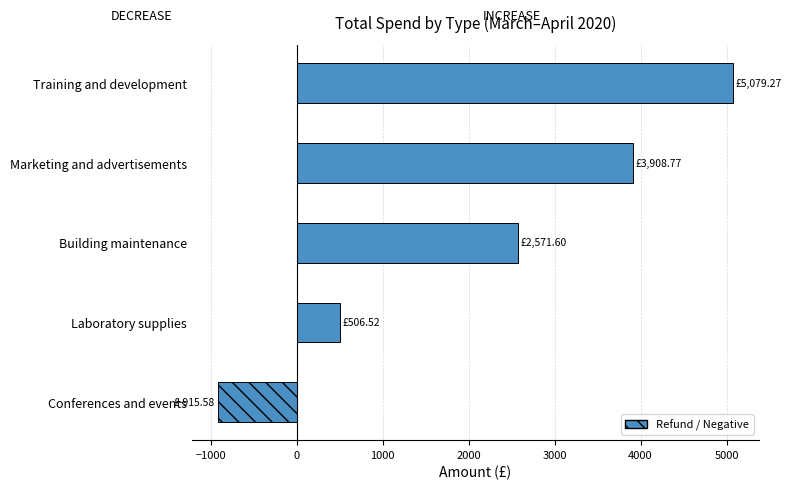

What is the change in value from Marketing and advertisements to Building maintenance?

-1337.2